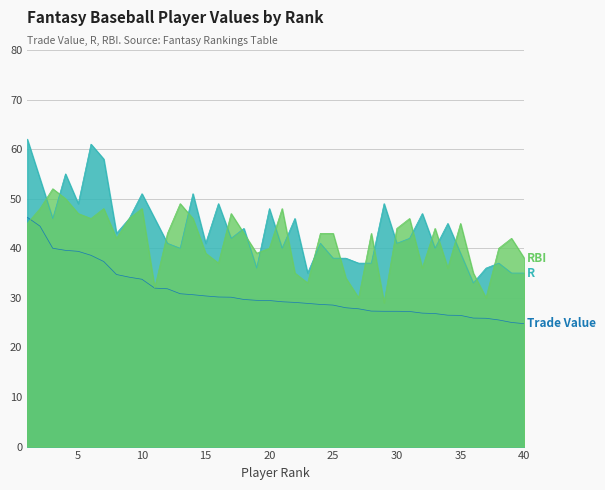

How many categories are shown in the chart?

40